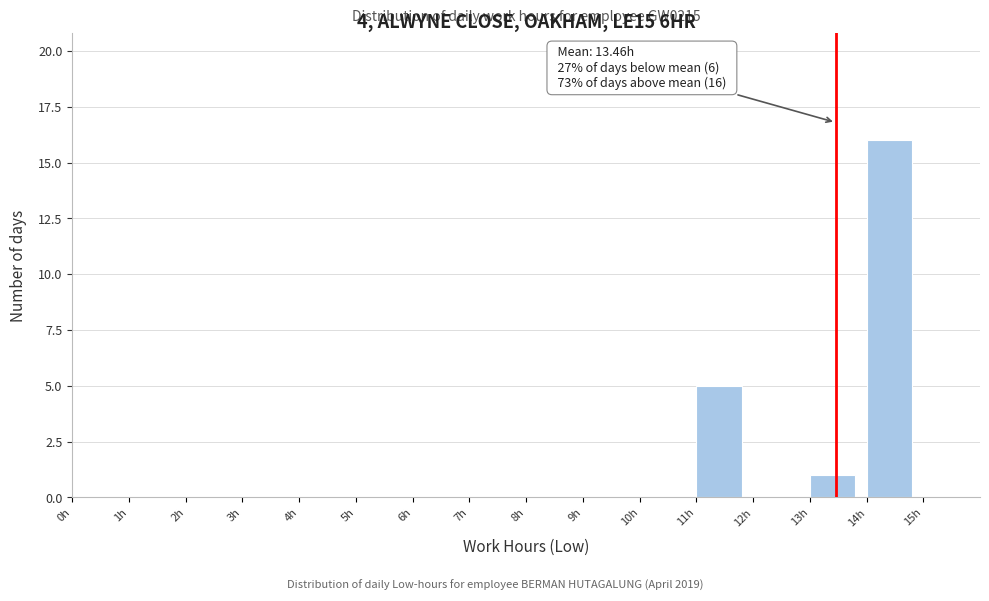

Which range on the x-axis has the tallest bar?

14 to 15